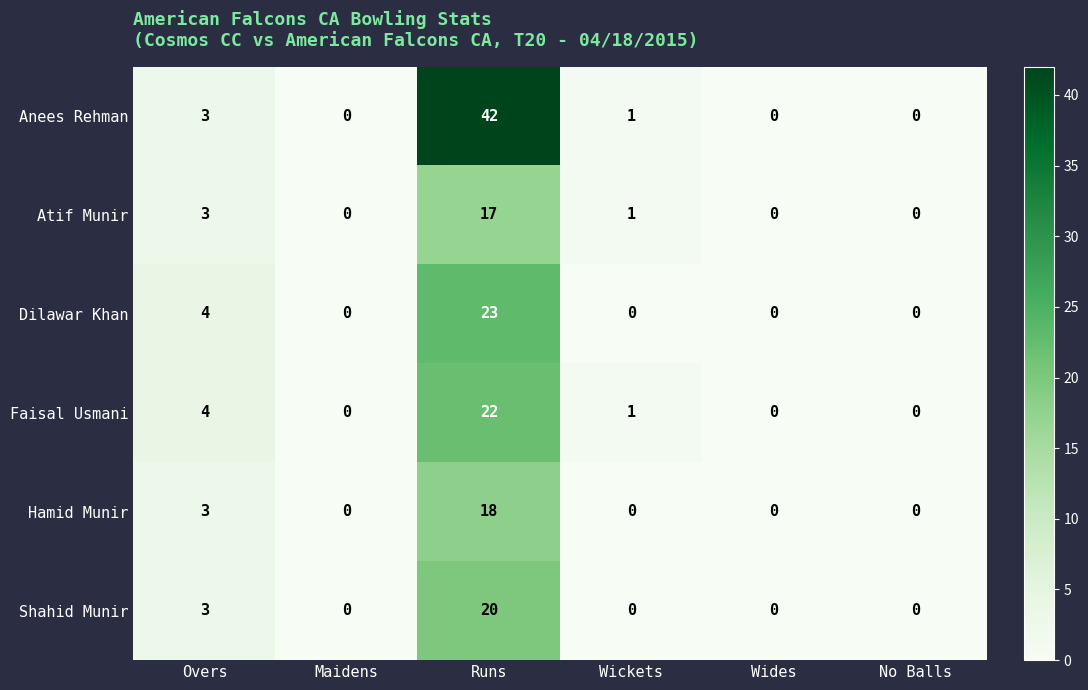

Count the number of categories in the chart.

6